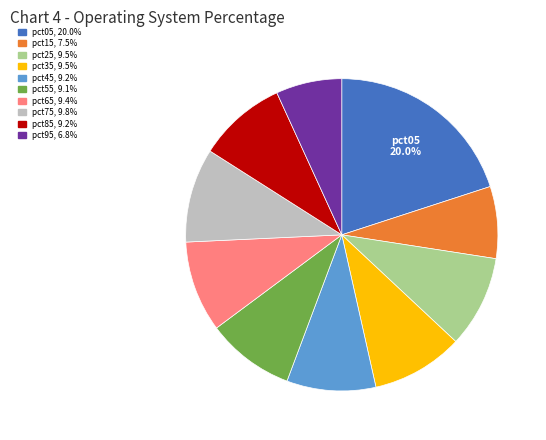

Is there a majority slice in this chart?

No